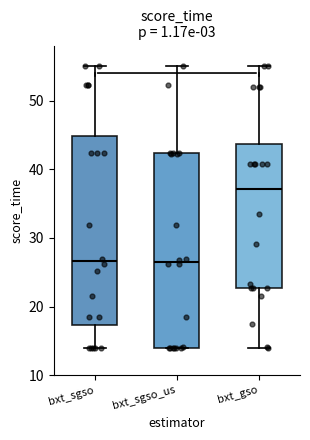

Reading left to right, read every box against the y-axis: the position of its median line, the range the box covers, and the ends of its whiskers. The values are not printed on the chart, so give them approximately, as read against the axis.

bxt_sgso: median 27, box 17 to 45, whiskers 14 to 55
bxt_sgso_us: median 26, box 14 to 42, whiskers 14 to 55
bxt_gso: median 37, box 23 to 44, whiskers 14 to 55